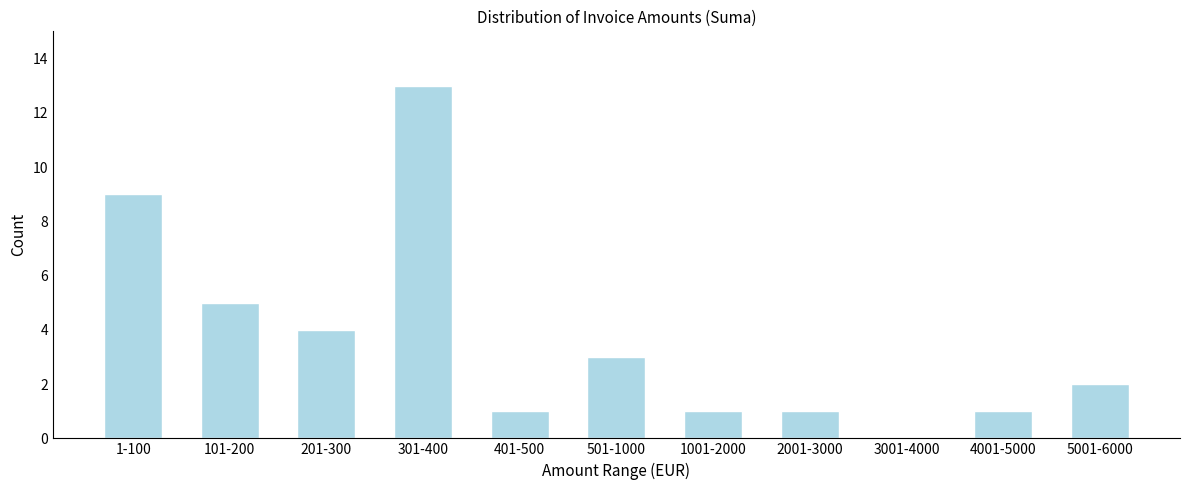

Reading right to left, extract all data points from this chart.

5001-6000=2	4001-5000=1	3001-4000=0	2001-3000=1	1001-2000=1	501-1000=3	401-500=1	301-400=13	201-300=4	101-200=5	1-100=9